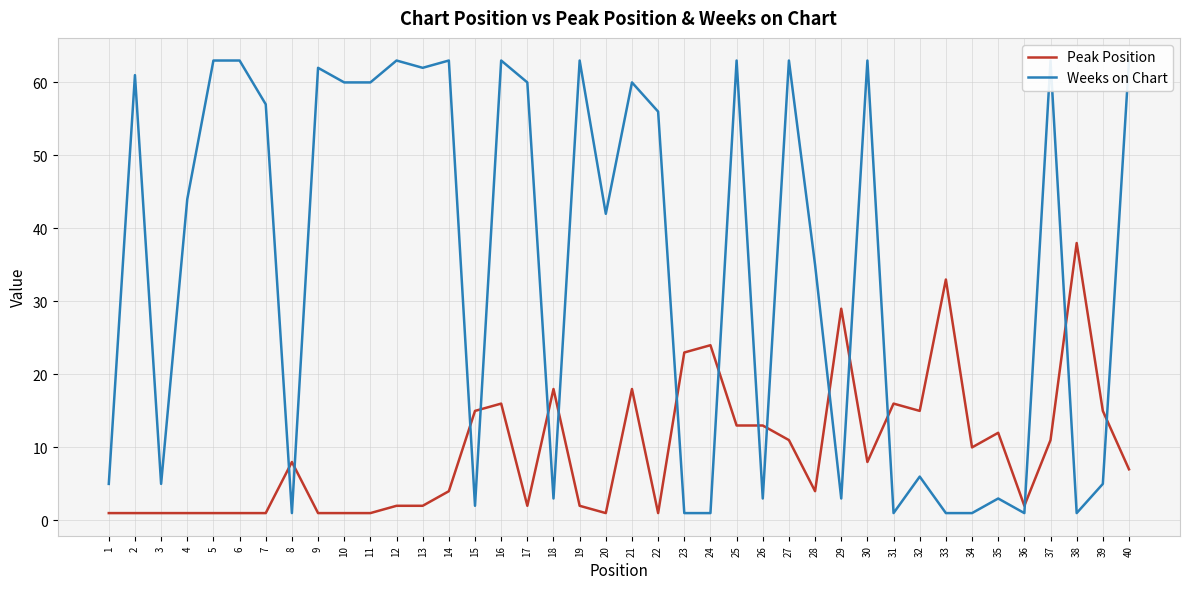

What is the value of the Weeks on Chart point at the 20th from the left?

42